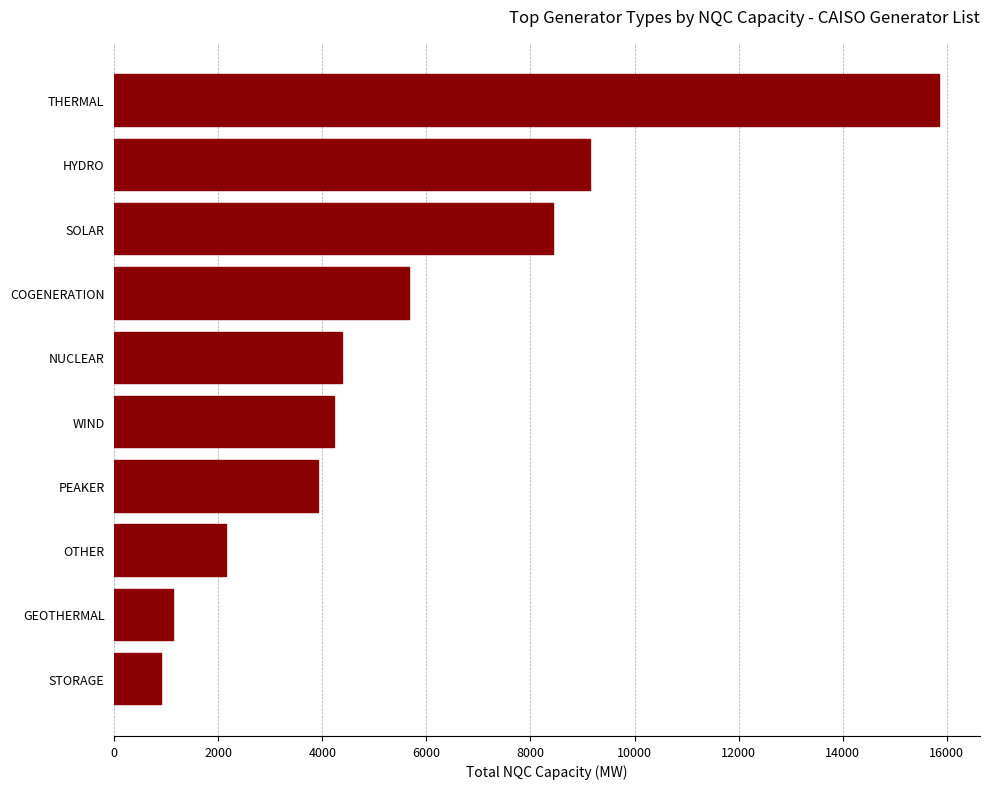

The chart shows a value of 6943.9 at PEAKER. True or false?

False